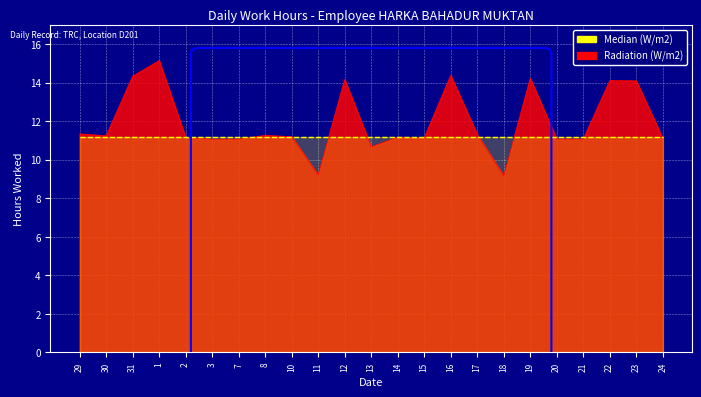

How many interior local peaks (higher than both neighbors) does the data have?

7